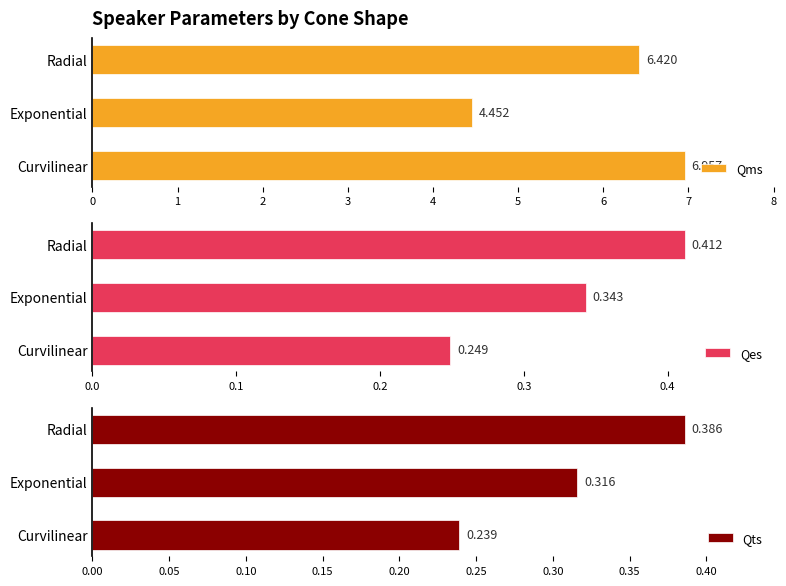

At which label is Qms closest to 5?

Exponential